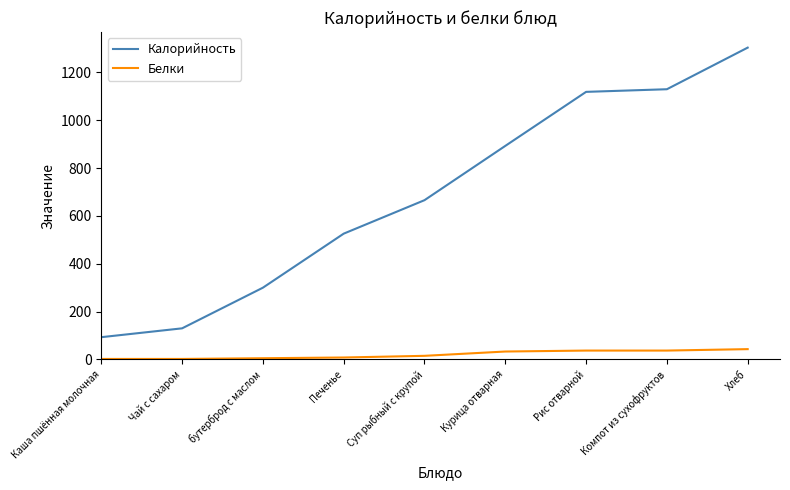

Which series has the widest spread of values?

Калорийность